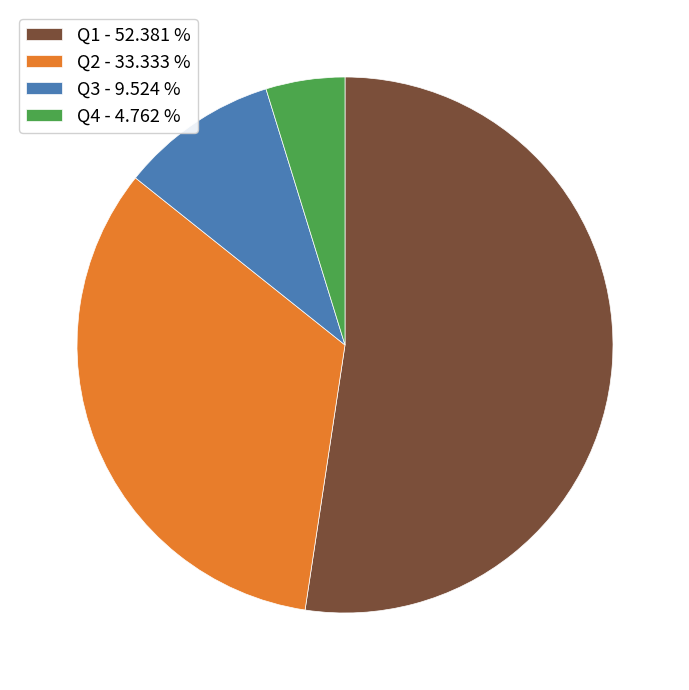

Which slice is the smallest?

Q4